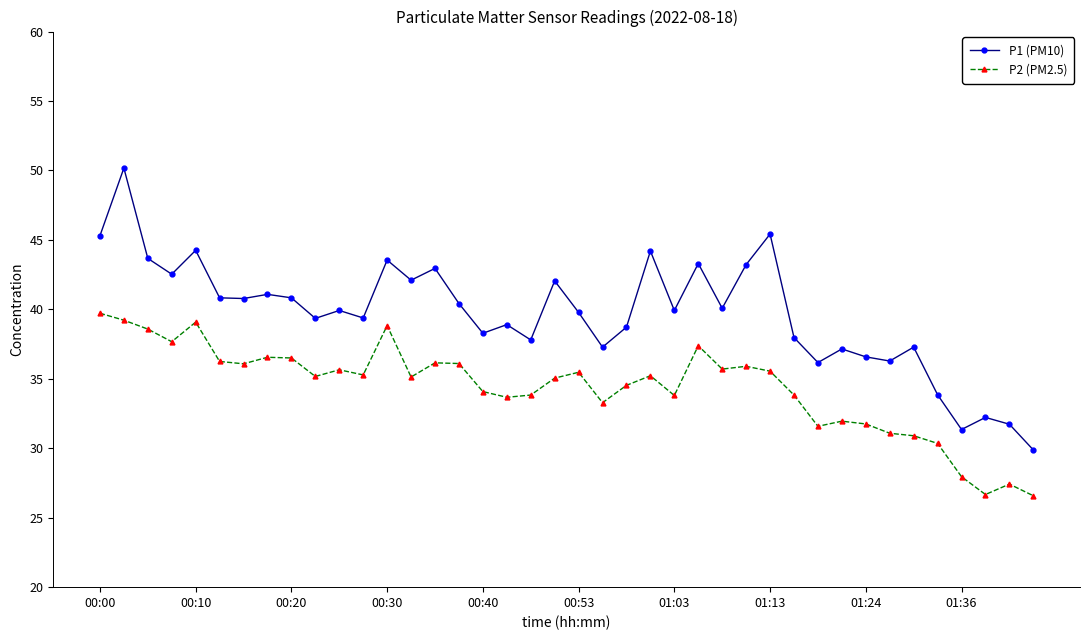

Rank the series by their average value, from highest to lowest.

P1 (PM10), P2 (PM2.5)